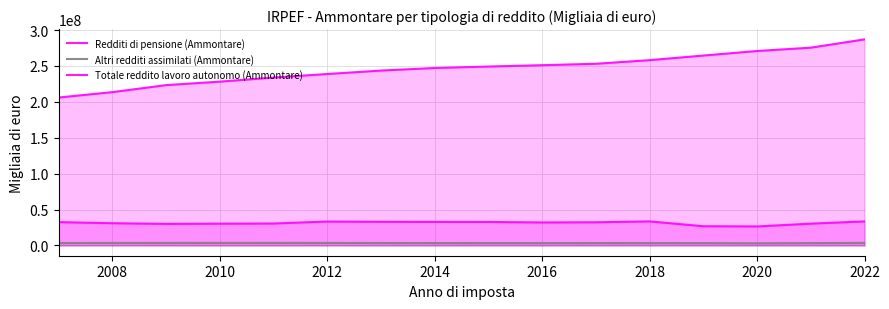

How many data points does each series have?

16